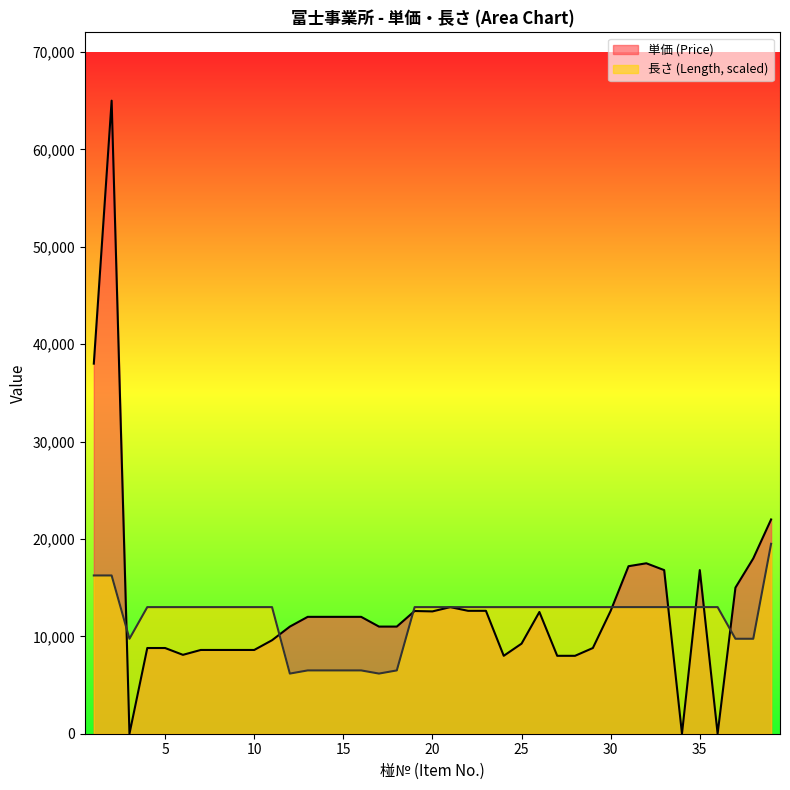

Reading right to left, transcribe all the data shown in this chart.

単価 (Price): 39=22000	38=18000	37=15000	36=0	35=16800	34=0	33=16800	32=17500	31=17200	30=12620	29=8800	28=8000	27=8000	26=12500	25=9250	24=8000	23=12620	22=12620	21=13000	20=12560	19=12600	18=11000	17=11000	16=12000	15=12000	14=12000	13=12000	12=11000	11=9600	10=8600	9=8600	8=8600	7=8600	6=8100	5=8800	4=8800	3=0	2=65000	1=38000
長さ (Length): 39=19500	38=9750	37=9750	36=13000	35=13000	34=13000	33=13000	32=13000	31=13000	30=13000	29=13000	28=13000	27=13000	26=13000	25=13000	24=13000	23=13000	22=13000	21=13000	20=13000	19=13000	18=6500	17=6175	16=6500	15=6500	14=6500	13=6500	12=6175	11=13000	10=13000	9=13000	8=13000	7=13000	6=13000	5=13000	4=13000	3=9750	2=16250	1=16250